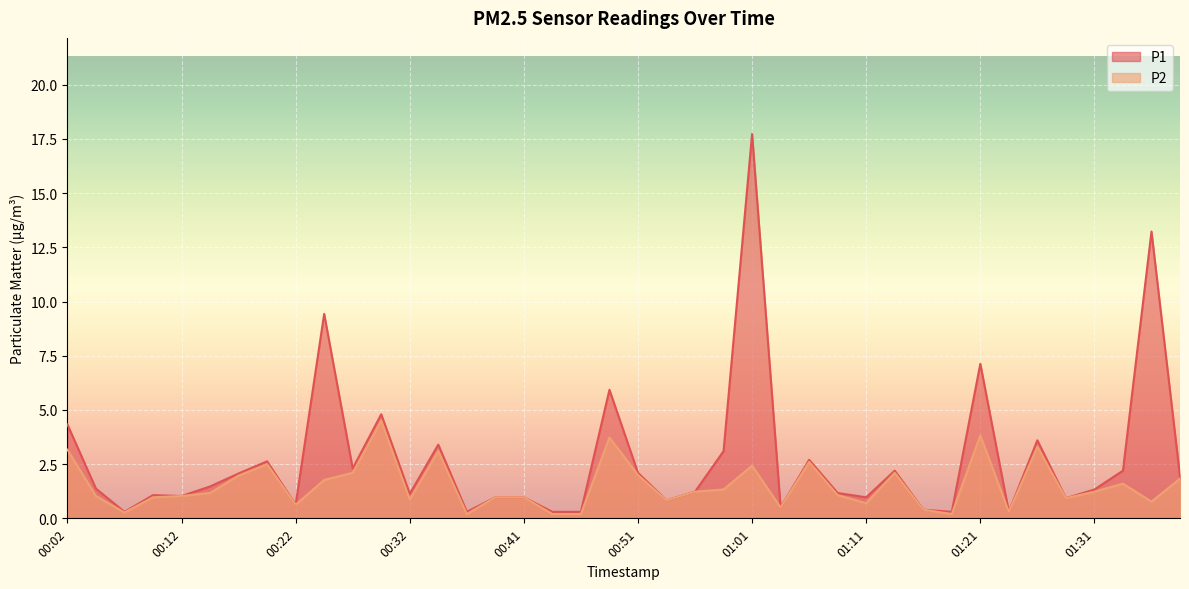

Reading left to right, list all the values displayed in this chart.

P1: 4.3	1.4	0.3	1.1	1.0	1.5	2.1	2.6	0.6	9.4	2.3	4.8	1.1	3.4	0.3	1.0	1.0	0.3	0.3	5.9	2.1	0.8	1.2	3.1	17.7	0.5	2.7	1.2	1.0	2.2	0.4	0.3	7.1	0.3	3.6	0.9	1.3	2.2	13.2	1.9
P2: 3.2	1.0	0.3	1.0	1.0	1.2	2.0	2.5	0.6	1.8	2.1	4.5	0.9	3.1	0.2	1.0	1.0	0.2	0.2	3.7	2.0	0.8	1.2	1.3	2.4	0.5	2.6	1.1	0.7	2.1	0.4	0.2	3.8	0.3	3.3	0.9	1.2	1.6	0.8	1.8